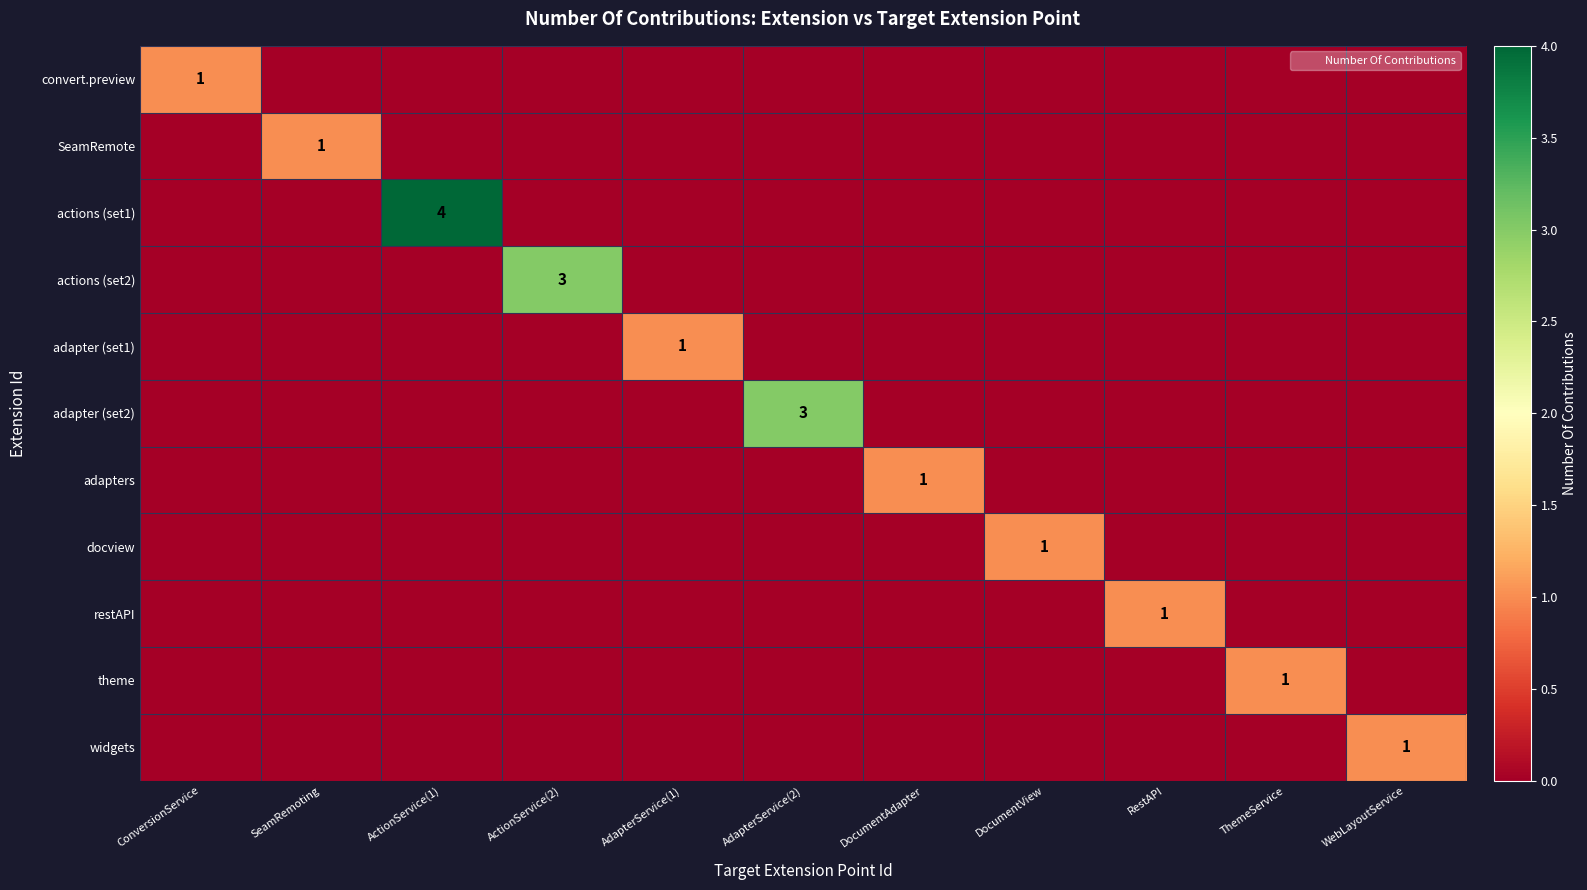

The adapters series shows 1 at DocumentAdapter. True or false?

True